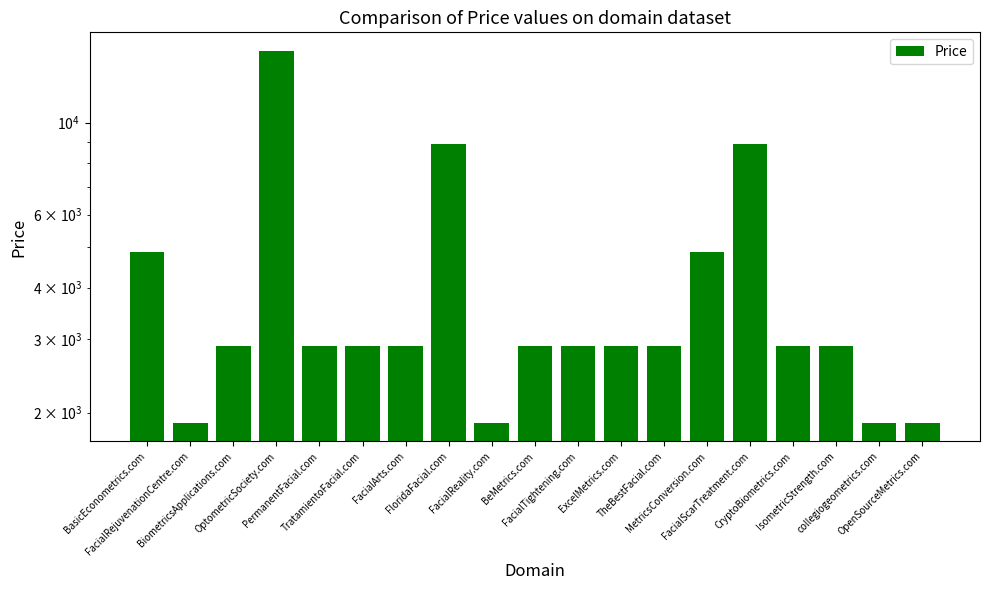

What is the greatest value displayed?

14888